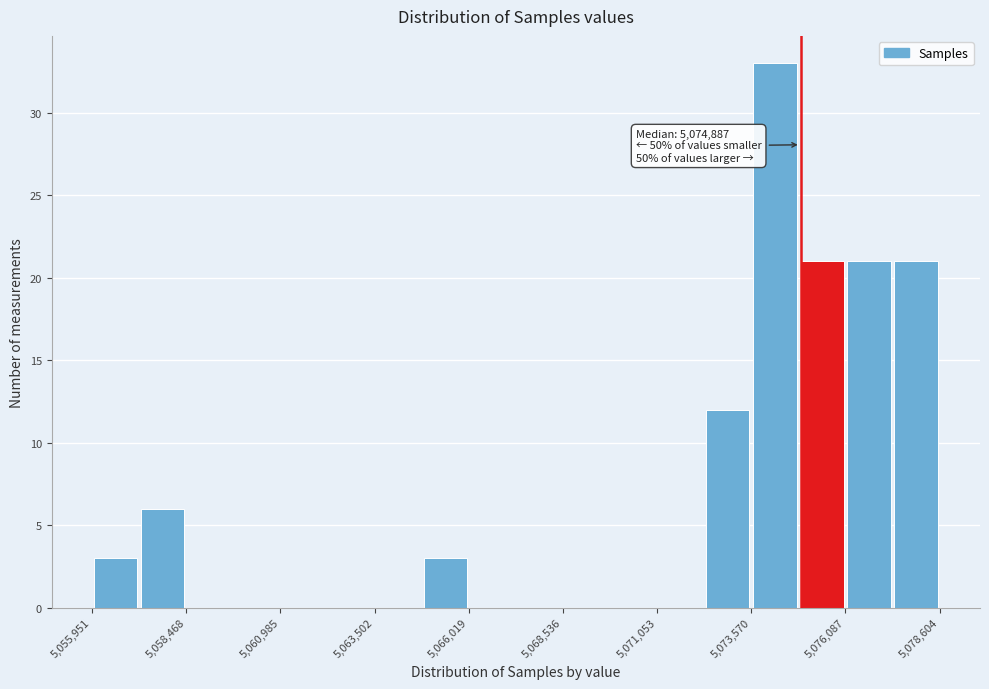

Around what value on the x-axis is the tallest bar? Give the approximate position of its centre, as read against the axis.

5074000